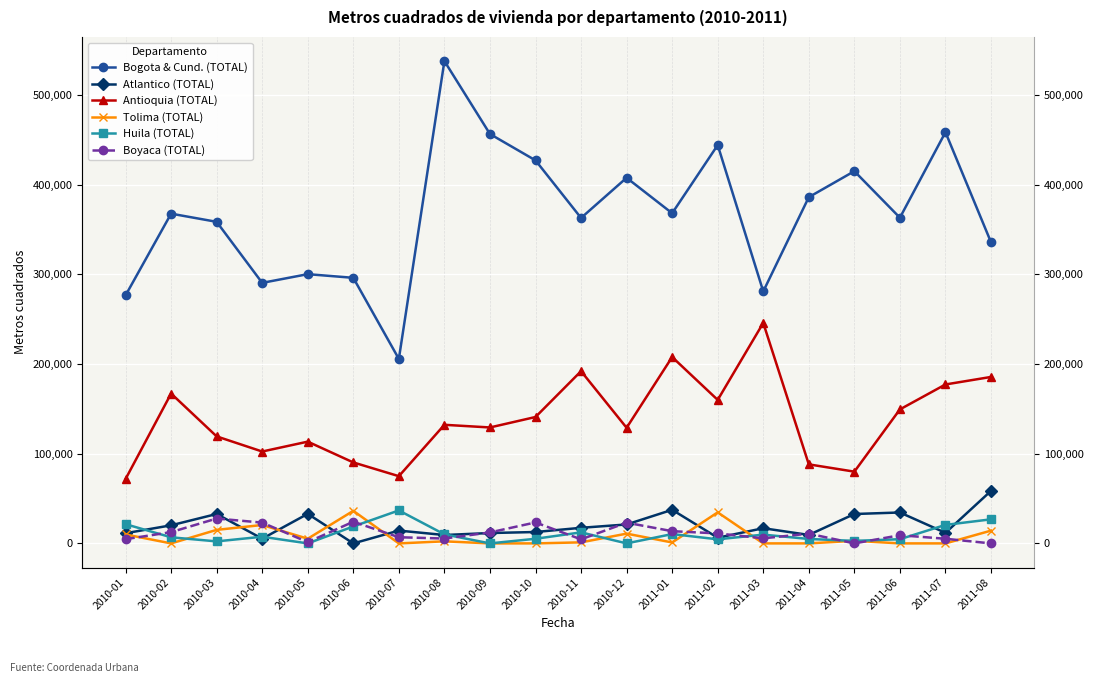

Which series has the largest range (max minus min)?

Bogota & Cund. (TOTAL)